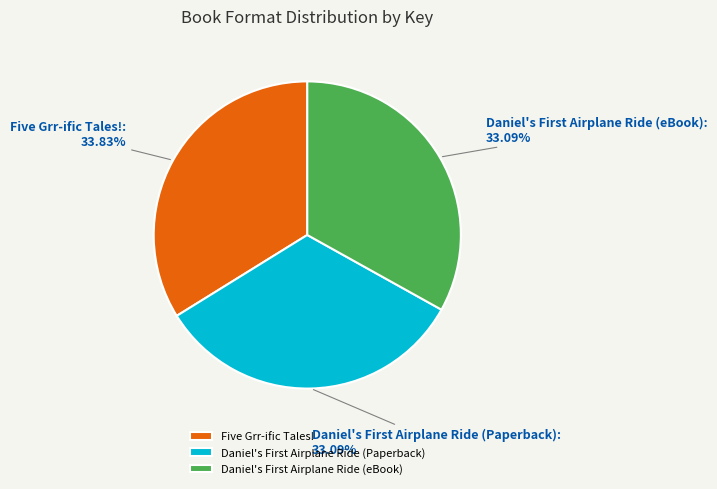

Is Five Grr-ific Tales!: 33.83% the majority of the pie?

No